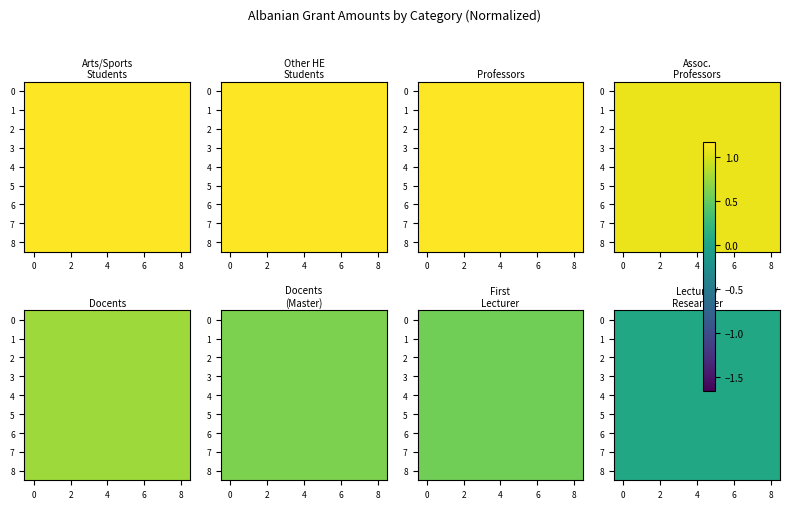

The value of 0 at 6 is 0.0. True or false?

False